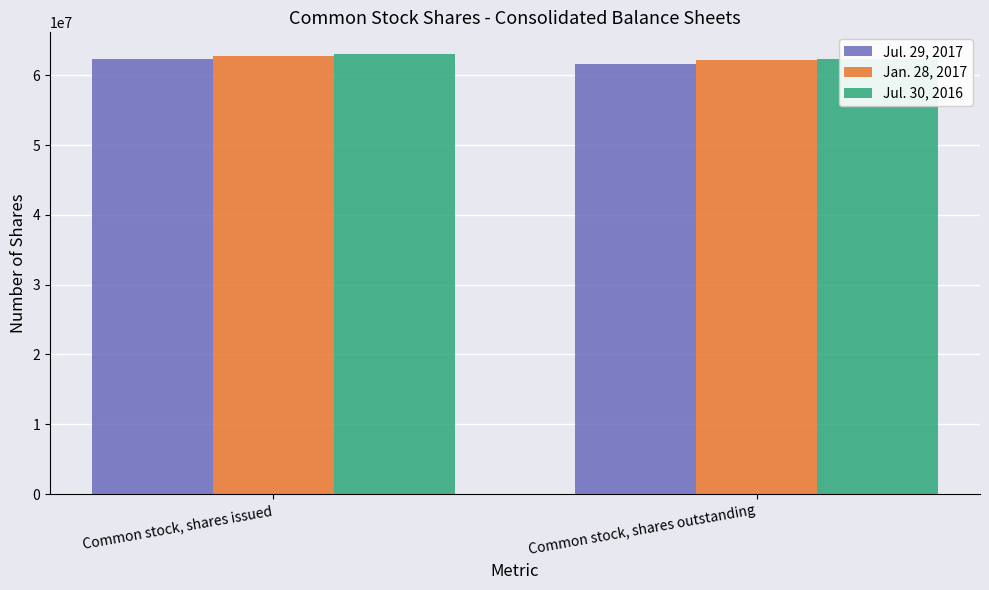

How many values in the Jul. 29, 2017 series are below 62263000?

1